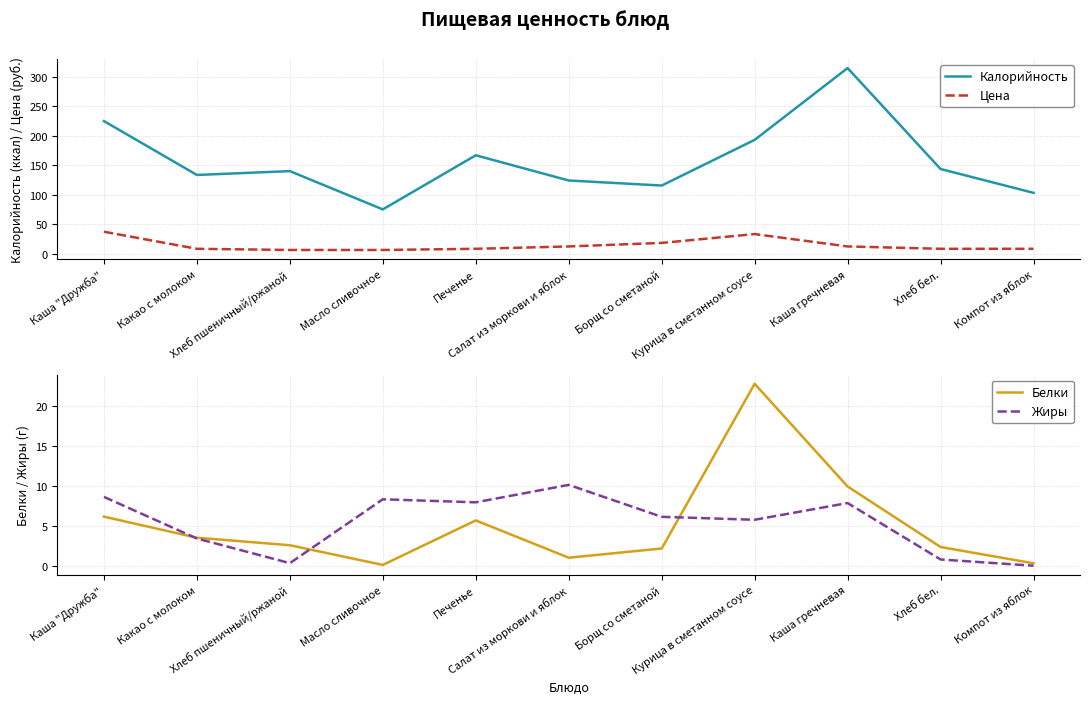

What is the greatest value displayed?

314.9